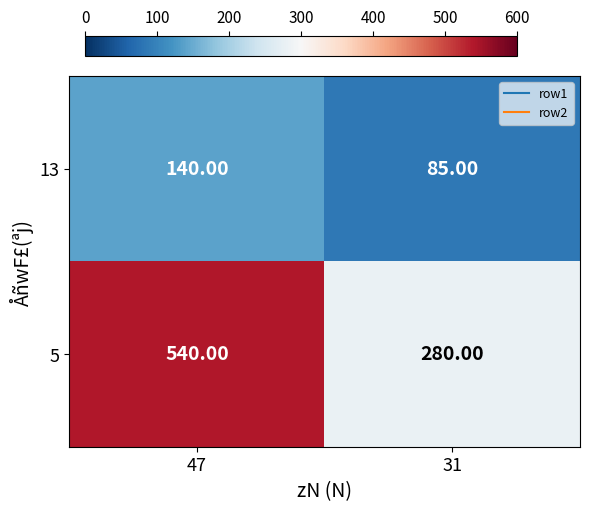

At which category is the sum across all series the highest?

47